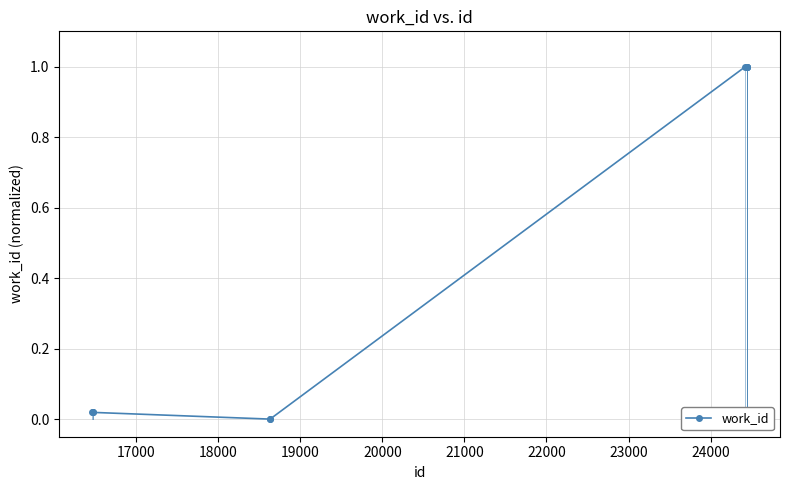

What is the maximum value shown in the chart?

1.0